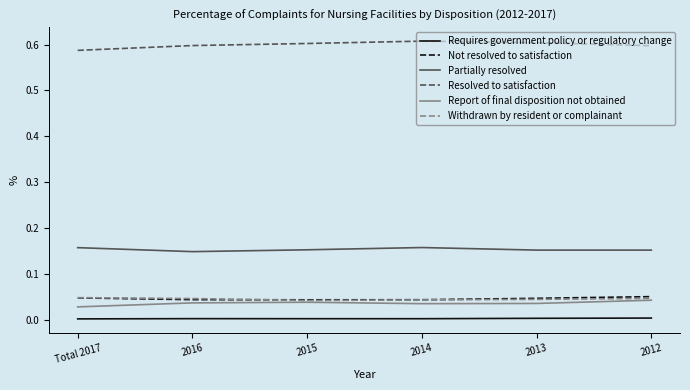

The value of Resolved to satisfaction at 2012 is 0.6. True or false?

True